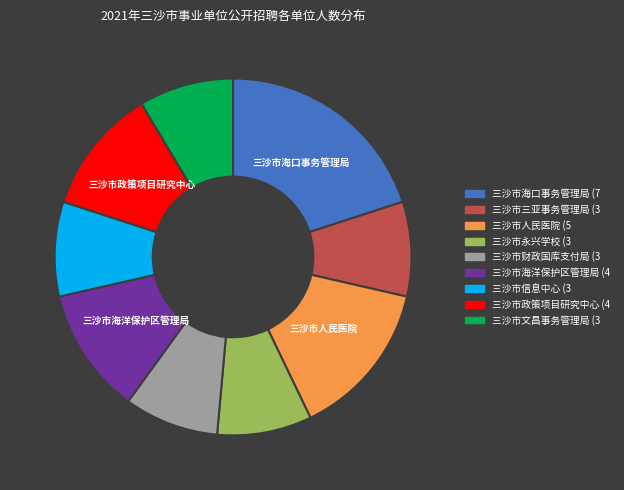

Is there any slice that represents more than half of the pie?

No